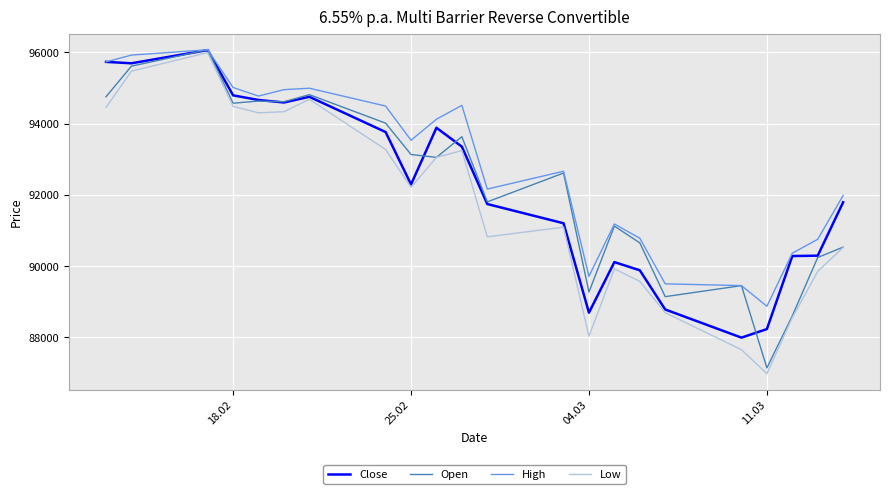

What is the greatest value displayed?

96070